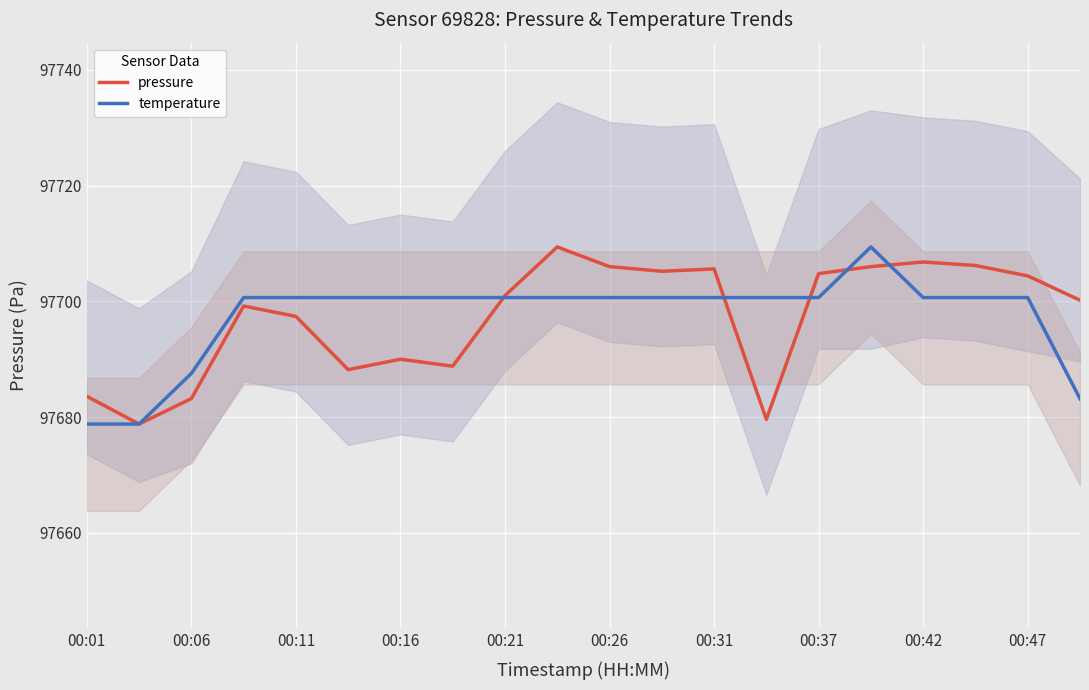

Is it true that temperature equals 171275.9 at 00:42?

False